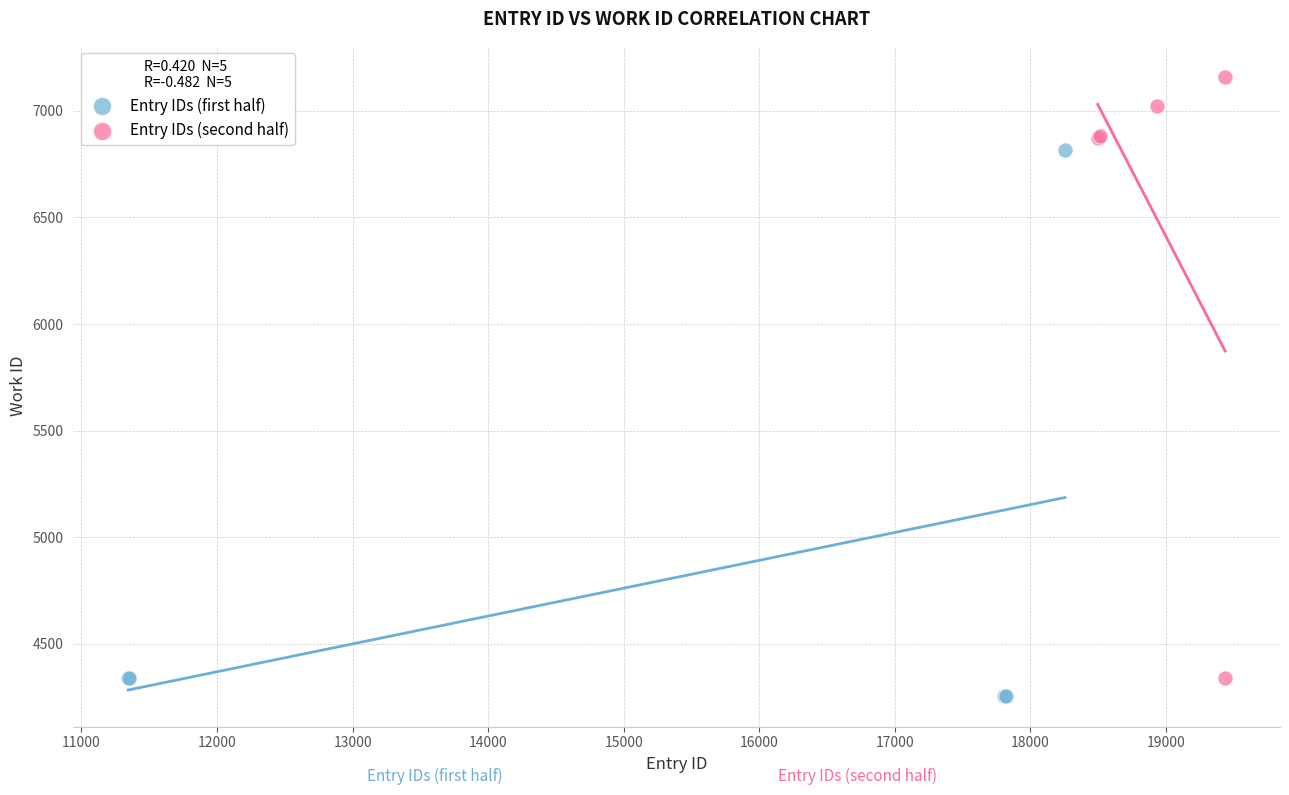

What are all the series names shown in the legend?

Entry IDs (first half), Entry IDs (second half)